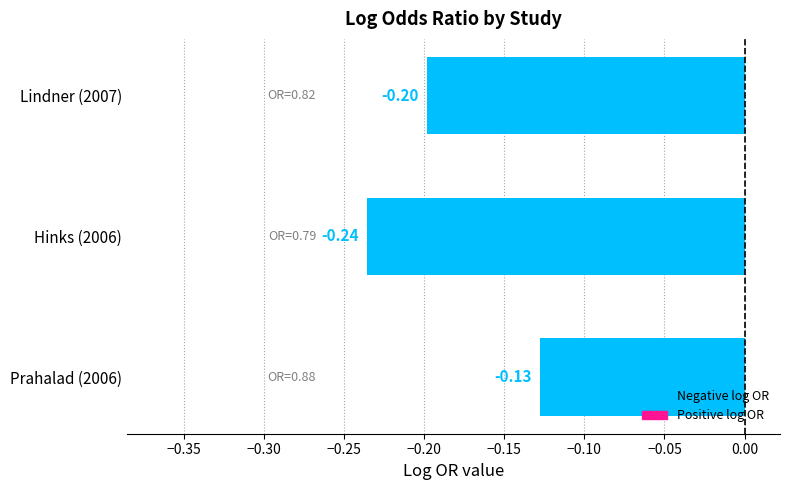

Between Lindner (2007) and Prahalad (2006), which is larger?

Prahalad (2006)